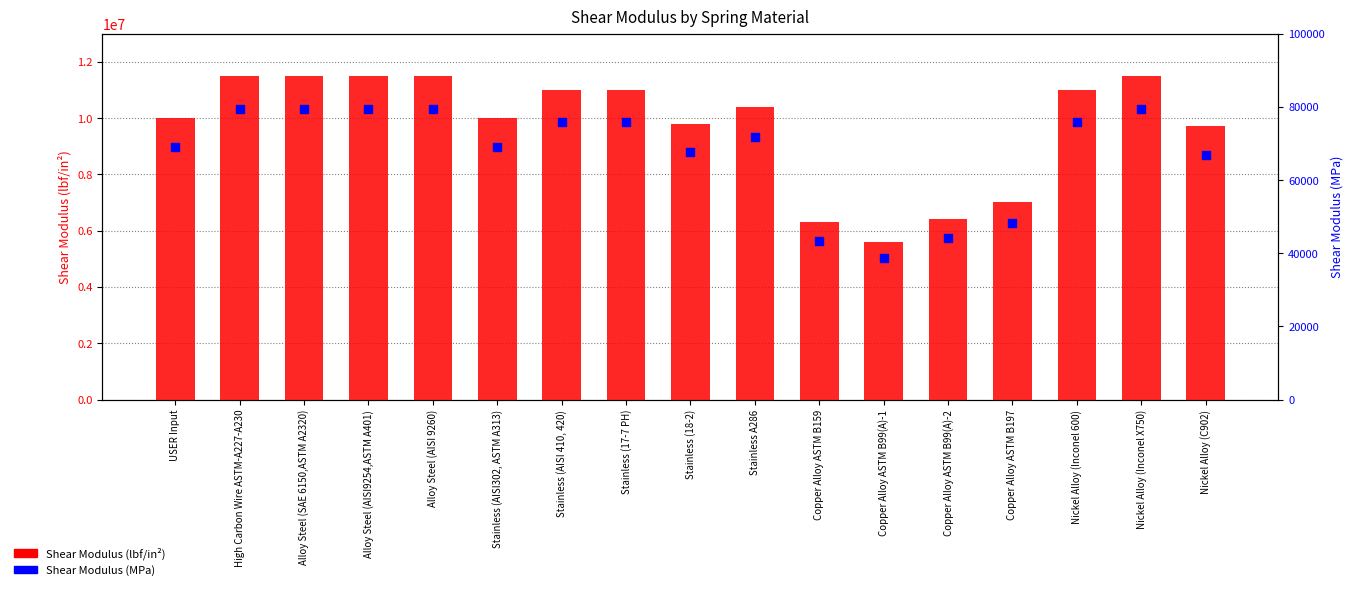

At which category is the sum across all series the highest?

High Carbon Wire ASTM-A227-A230